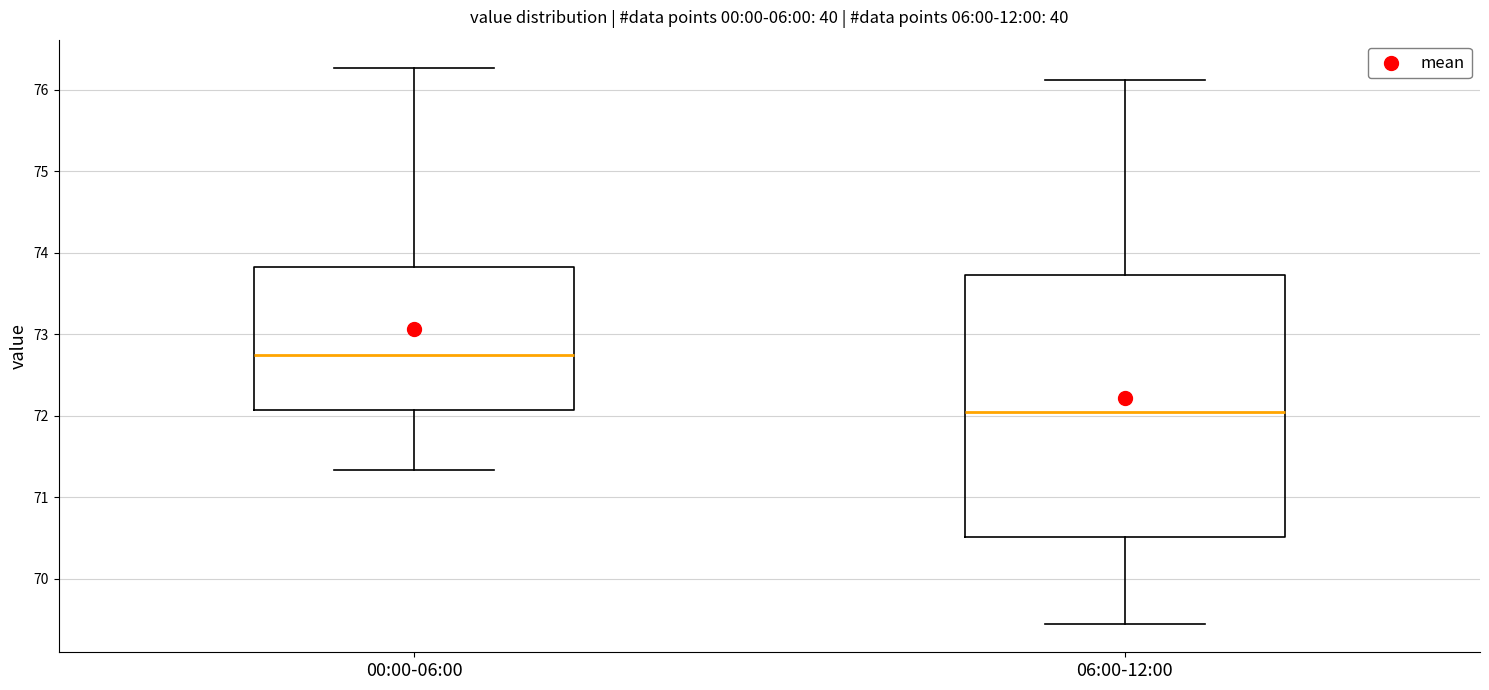

Which box is the tallest, from its lower edge to its upper edge?

06:00-12:00